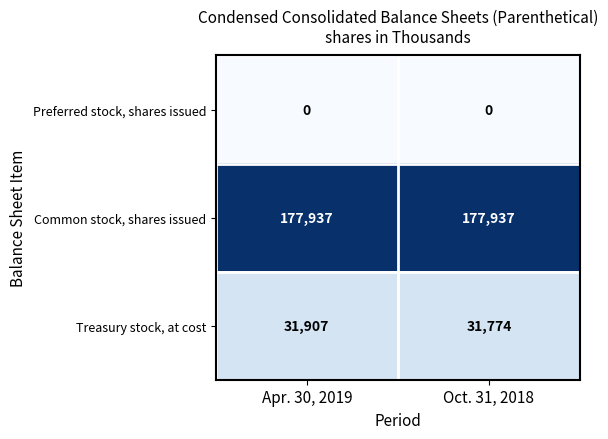

What is the maximum value shown in the chart?

177937